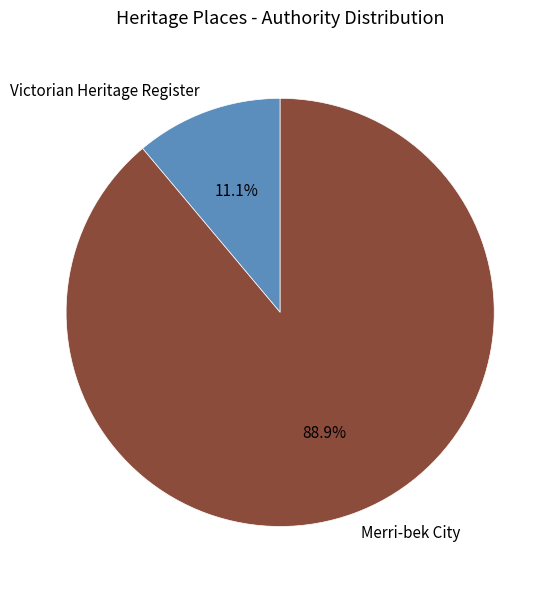

Is Merri-bek City the majority of the pie?

Yes